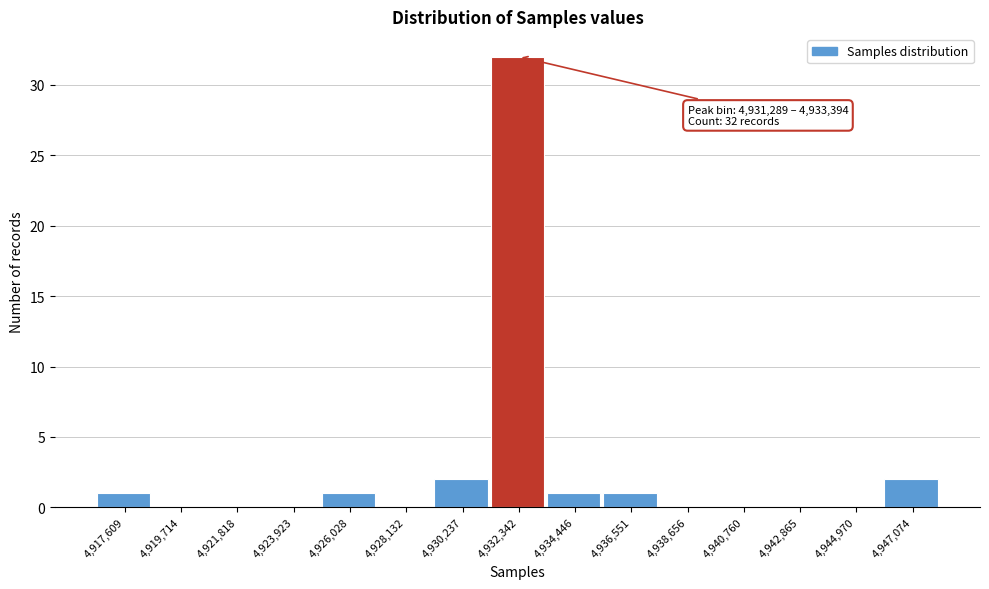

Which range on the x-axis has the tallest bar?

4931500 to 4933500